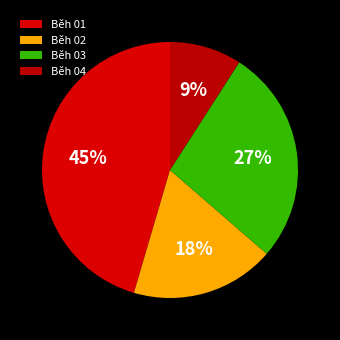

Between Běh 04 and Běh 03, which is larger?

Běh 03